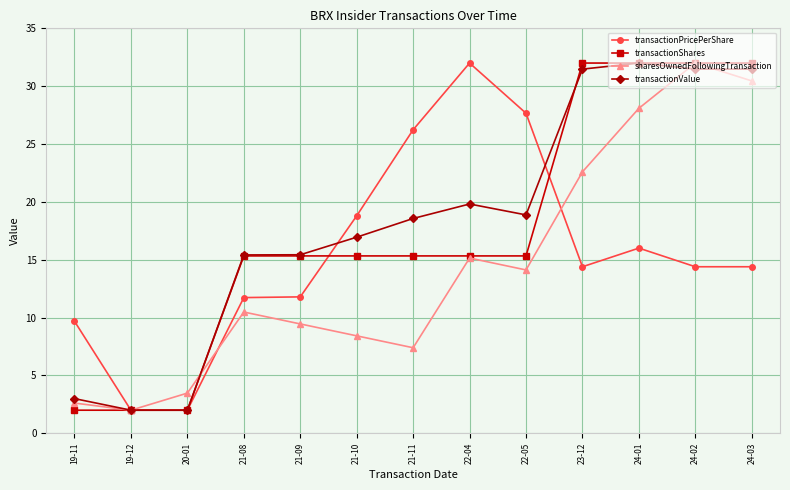

What is the label of the 13th point from the right?

19-11